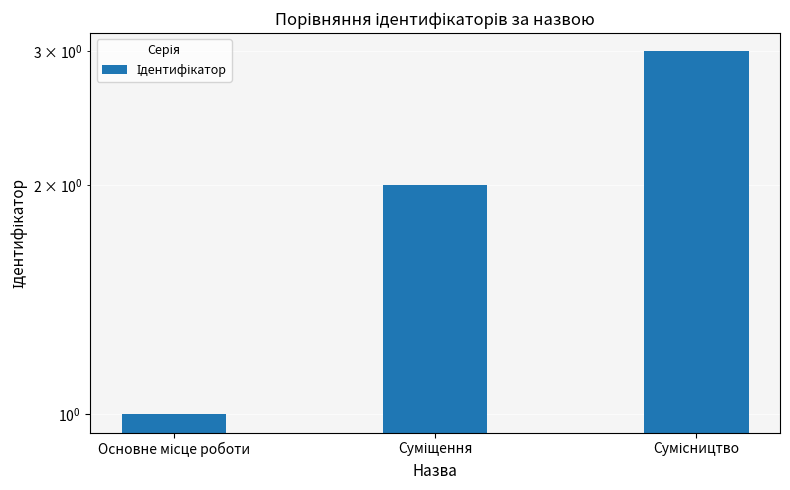

At which label is the value closest to 2?

Суміщення